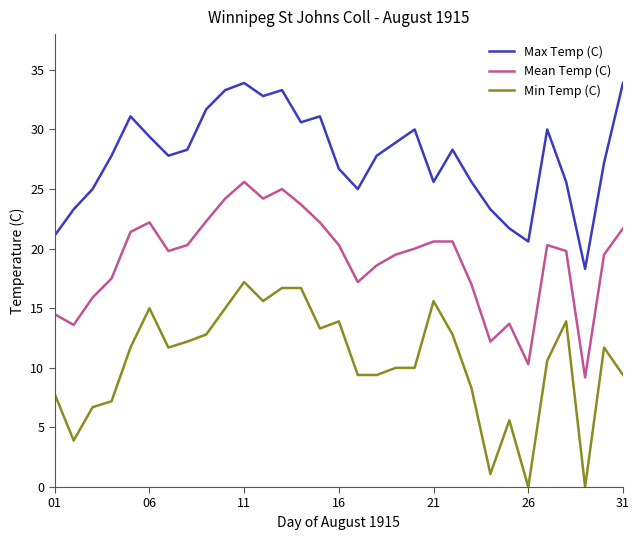

What is the minimum value for Max Temp (C)?

18.3